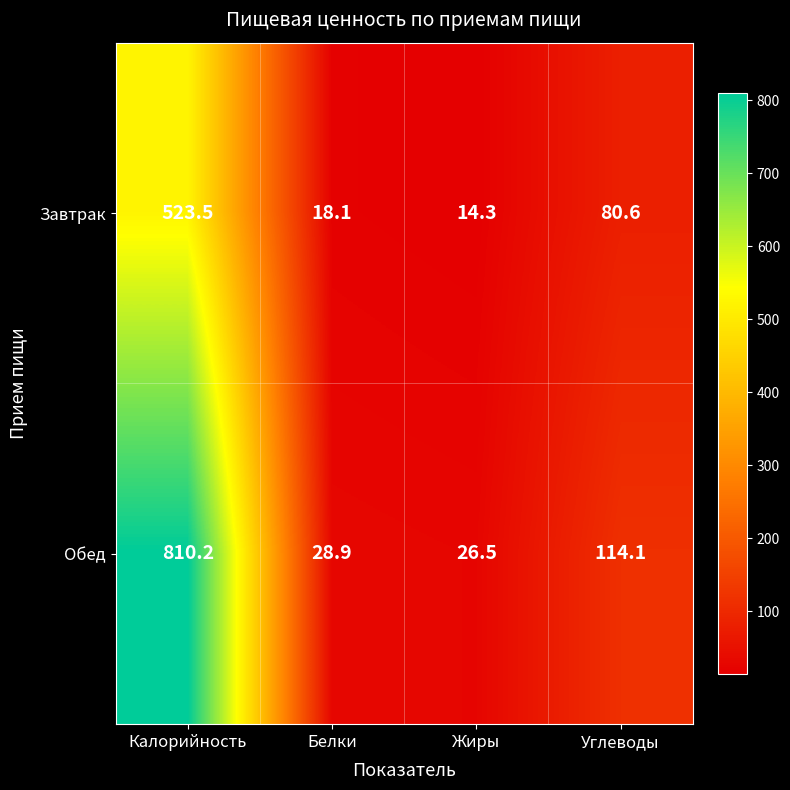

Which category has the highest value across all series?

Калорийность